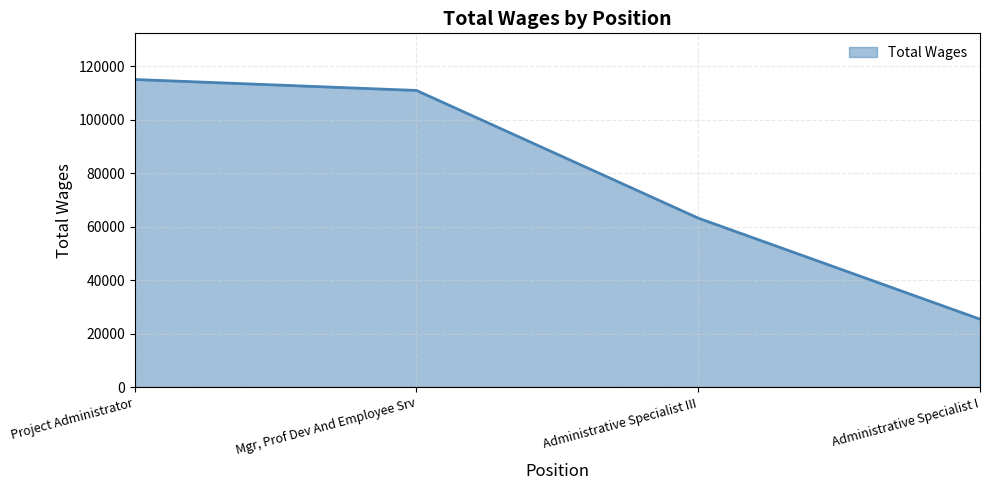

Which has a higher value, Administrative Specialist III or Administrative Specialist I?

Administrative Specialist III